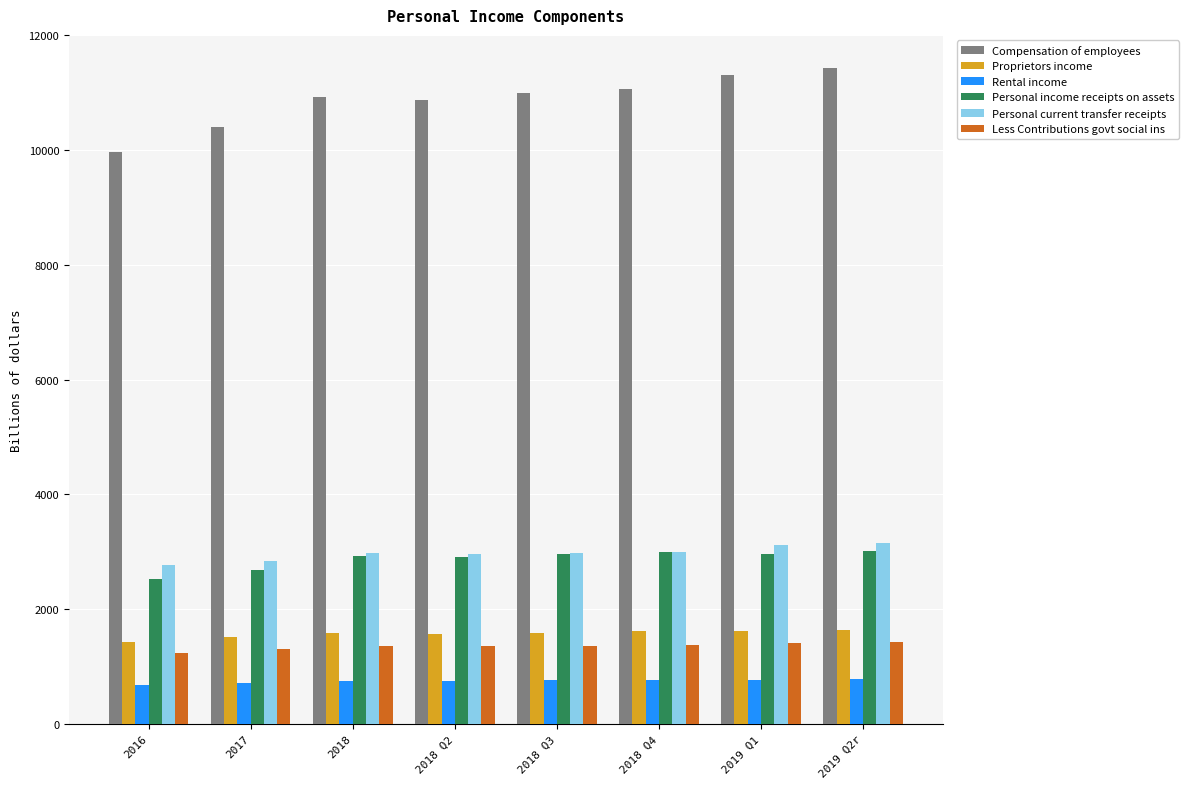

Is the value of Personal current transfer receipts at 2018 Q3 greater than the value of Rental income at 2018 Q3?

Yes